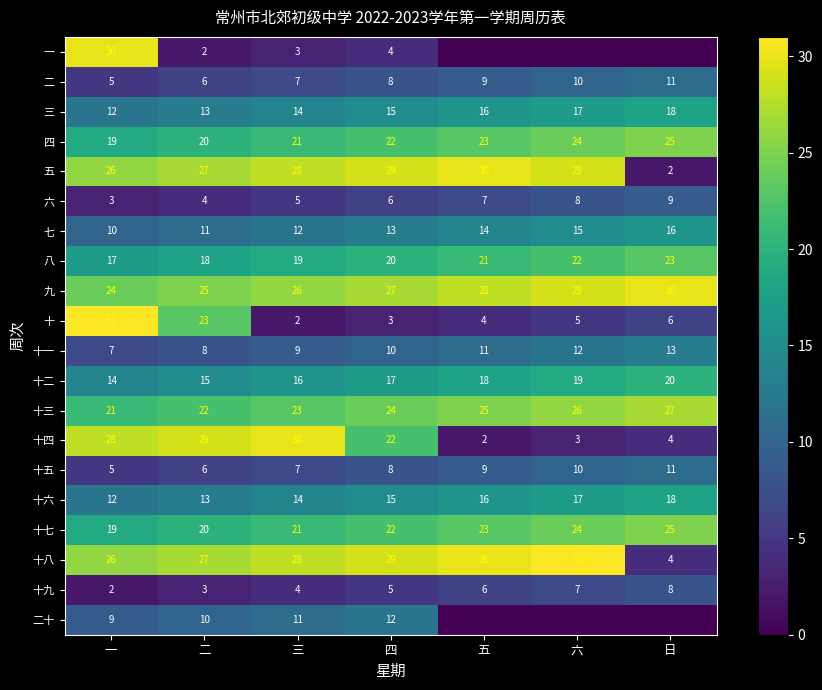

Is it true that 六 equals 7 at 三?

False